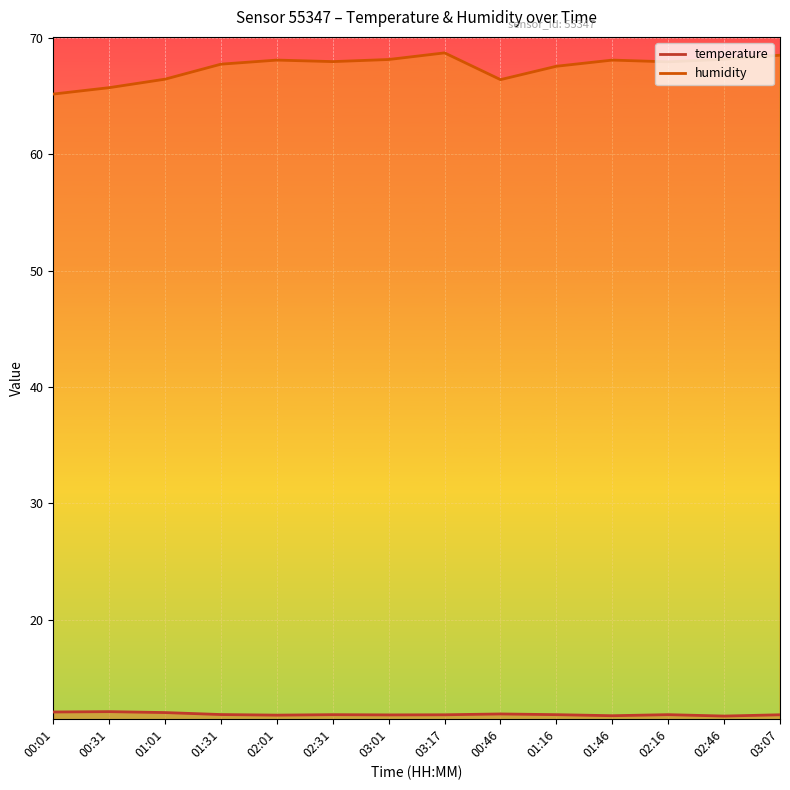

Read the temperature value at 02:16.

11.8